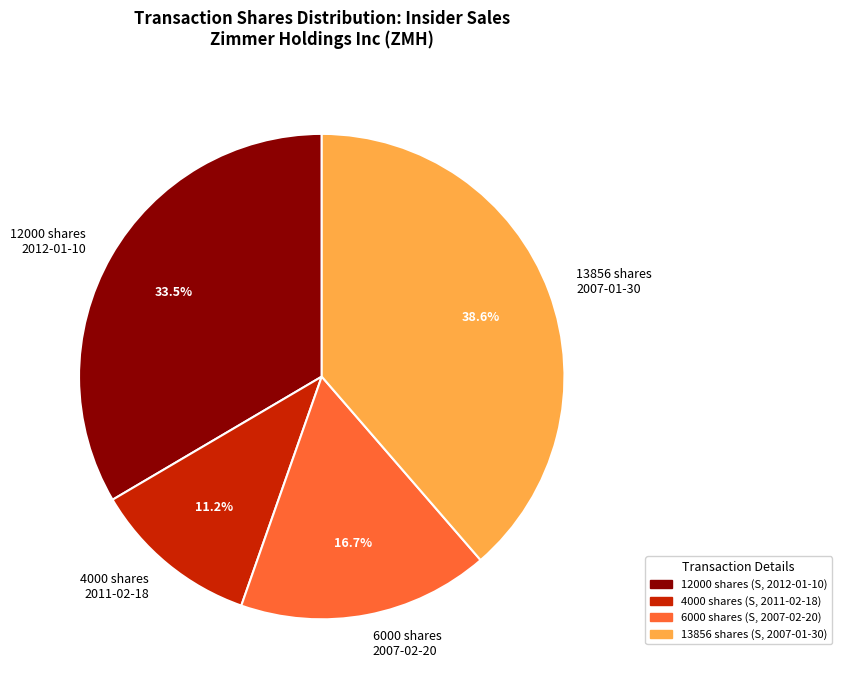

Combined, what portion of the pie is 12000 shares 2012-01-10 and 6000 shares 2007-02-20?

50.2%